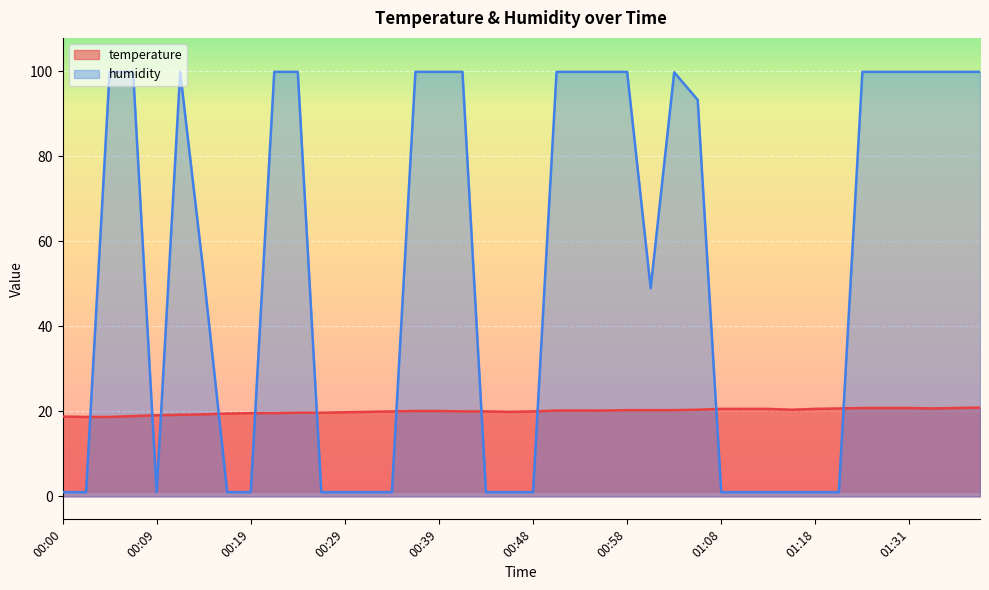

The value of humidity at 00:02 is 1.5. True or false?

False